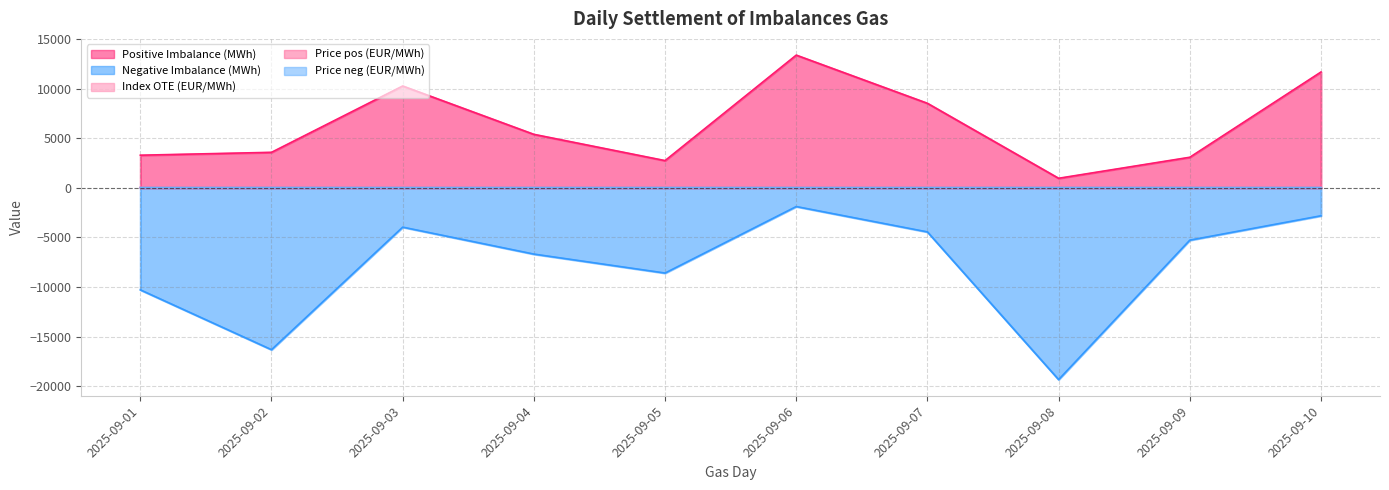

At how many categories does at least one series exceed -2109?

10